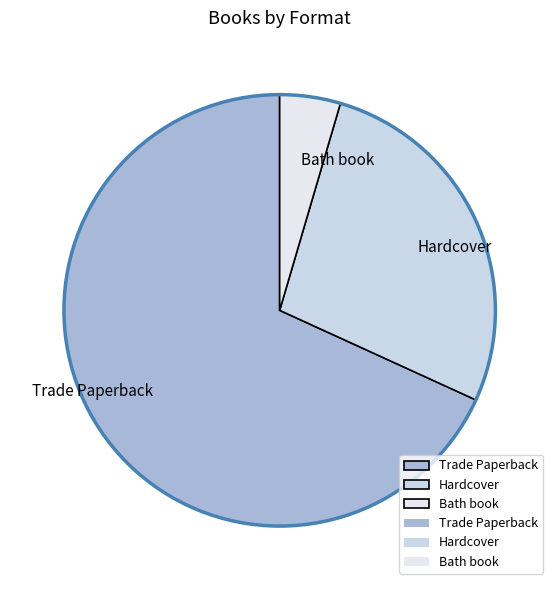

Rank the categories by value from highest to lowest.

Trade Paperback, Hardcover, Bath book